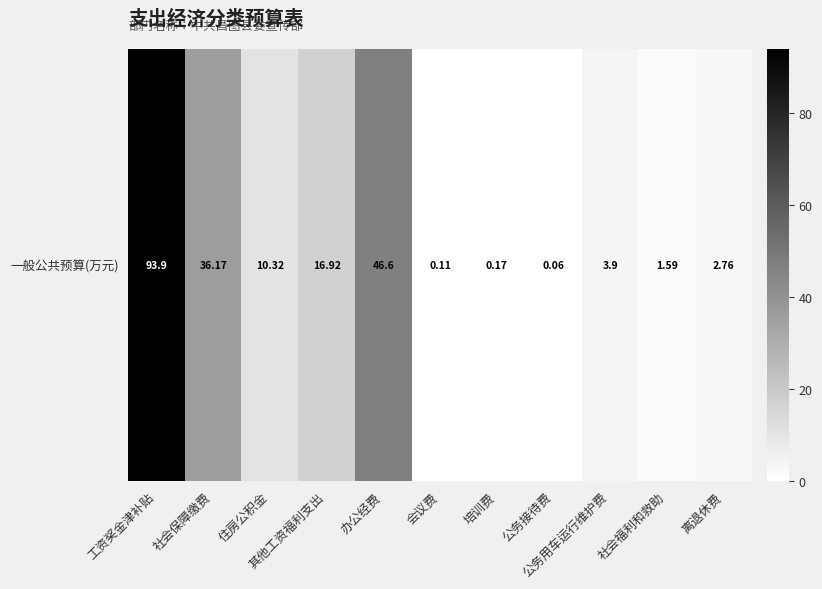

Reading left to right, what are all the values shown in this chart?

93.9	36.2	10.3	16.9	46.6	0.1	0.2	0.1	3.9	1.6	2.8